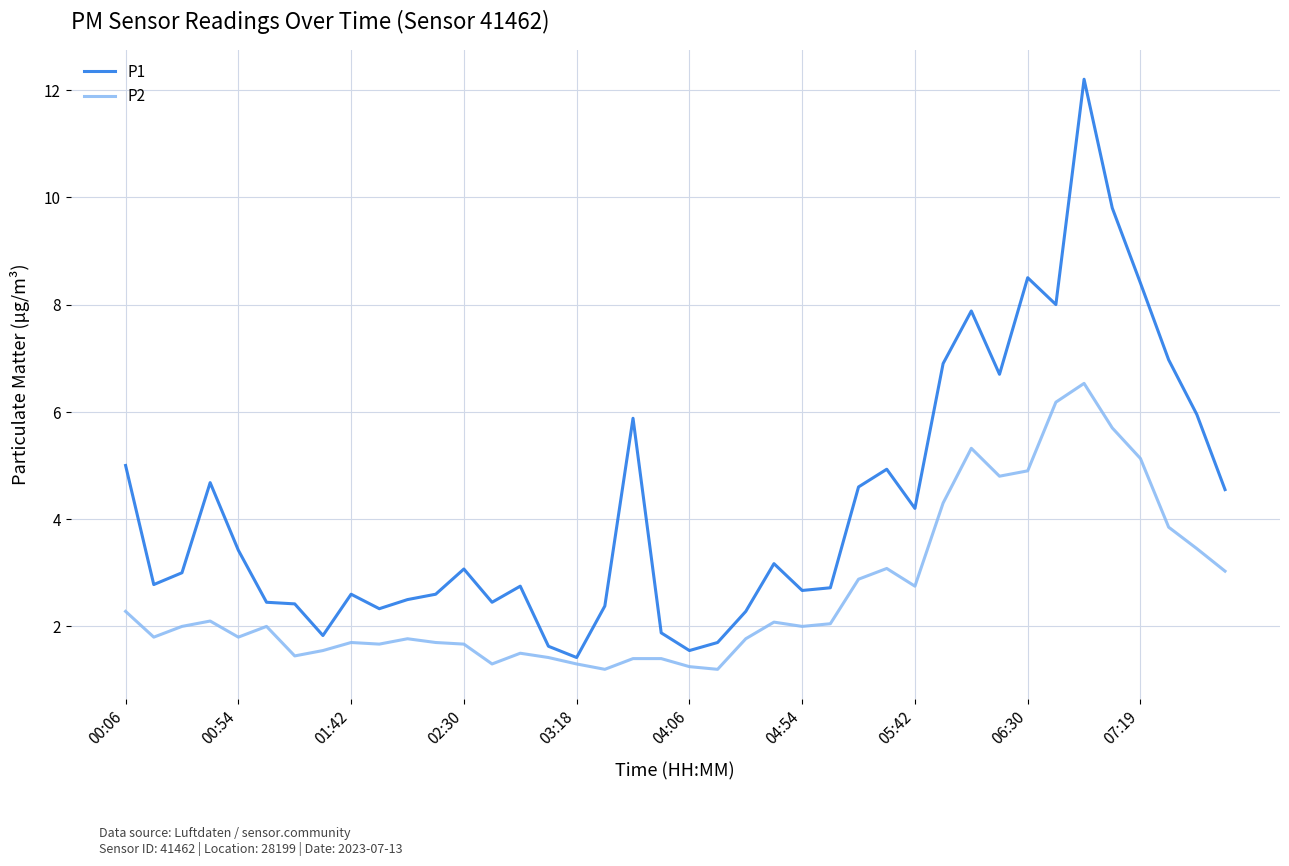

List the series in order of their peak value, lowest first.

P2, P1